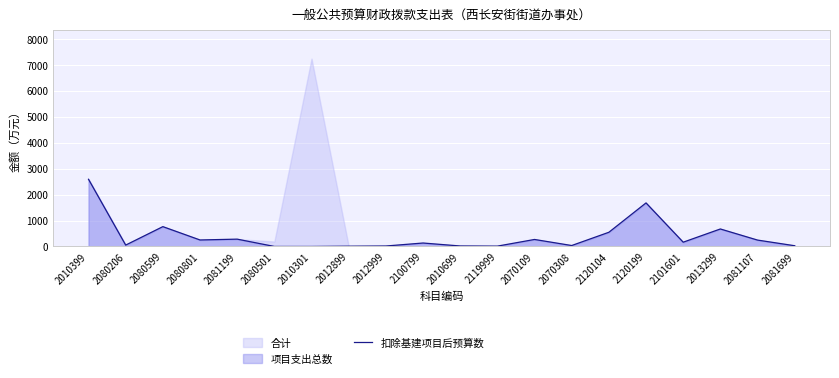

How many data points does each series have?

20